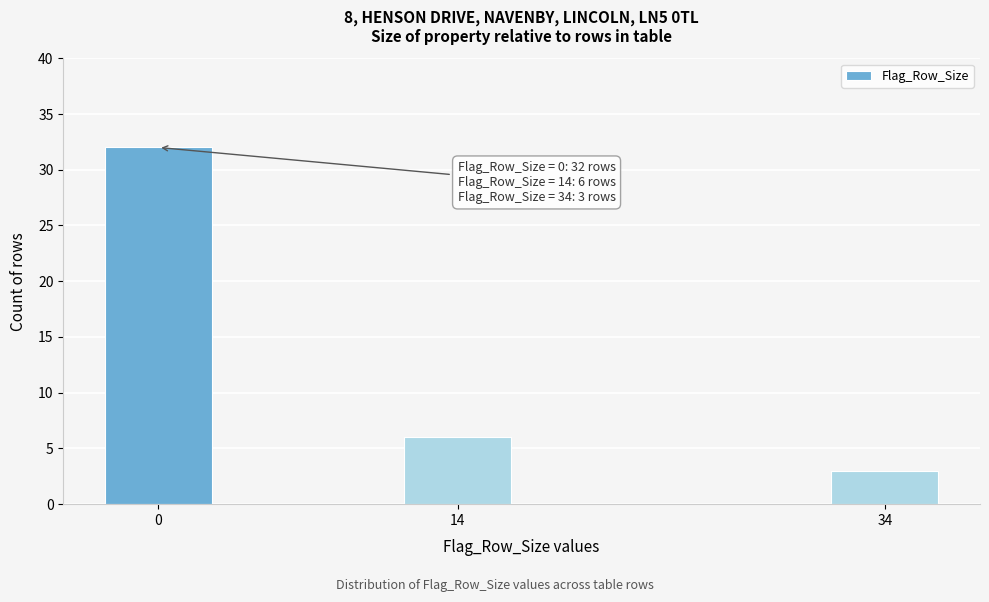

Reading left to right, extract all data points from this chart.

32	6	3